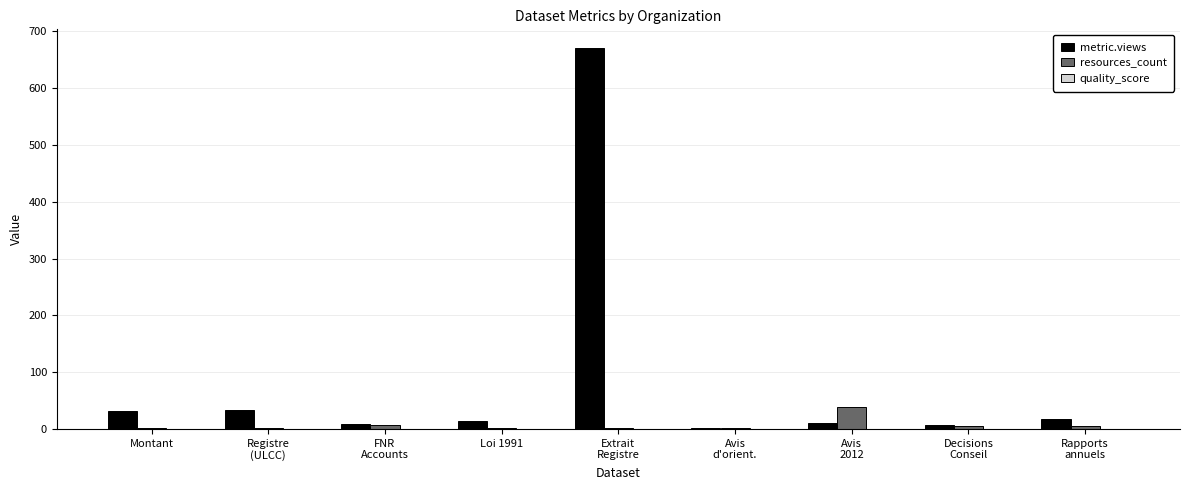

Where does the metric.views series first go above 15?

Montant